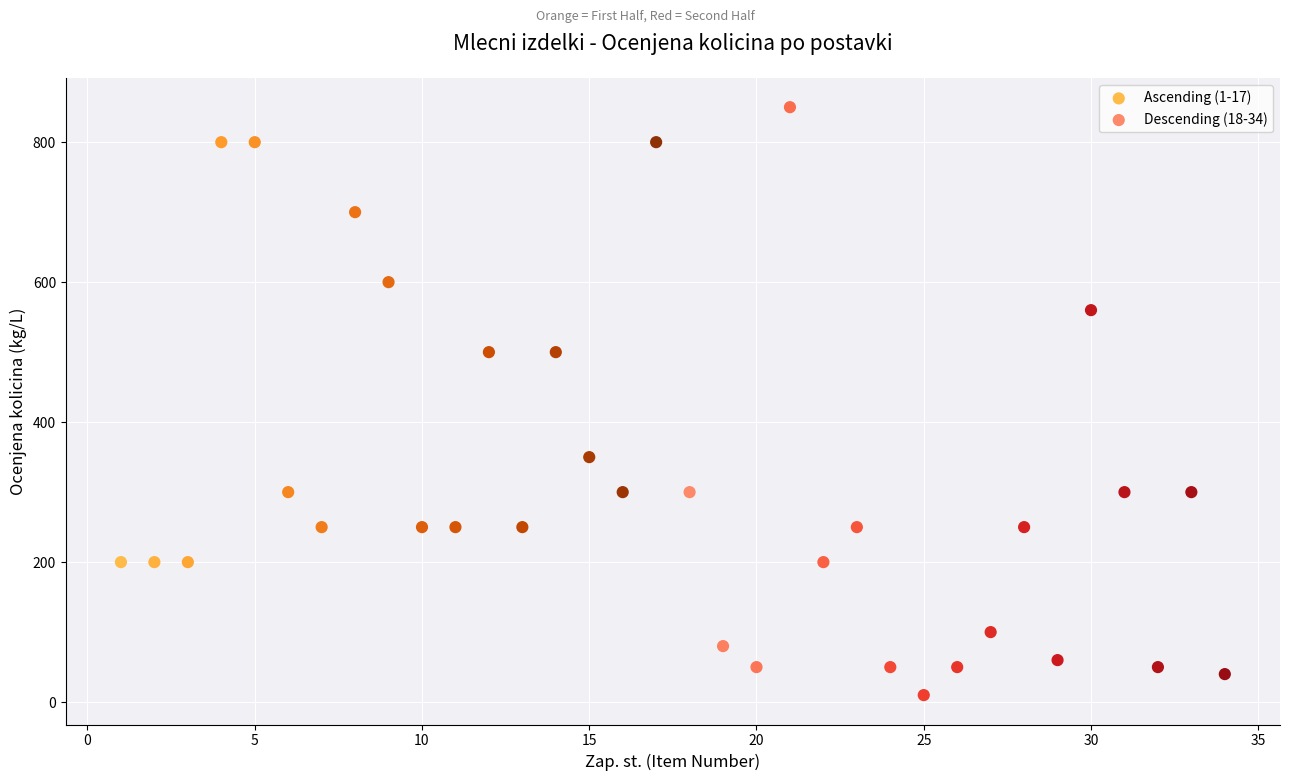

Which series contains the lowest Y value?

Descending (18-34)